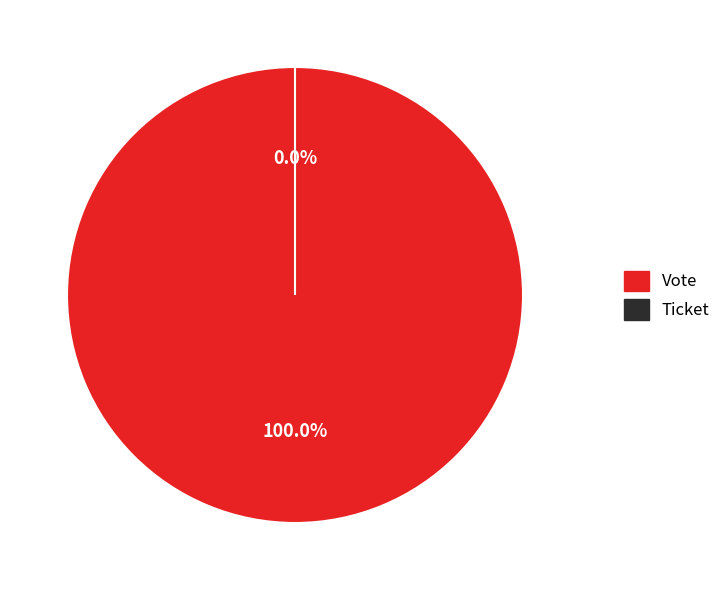

Is it true that Ticket is 0% of the pie?

True